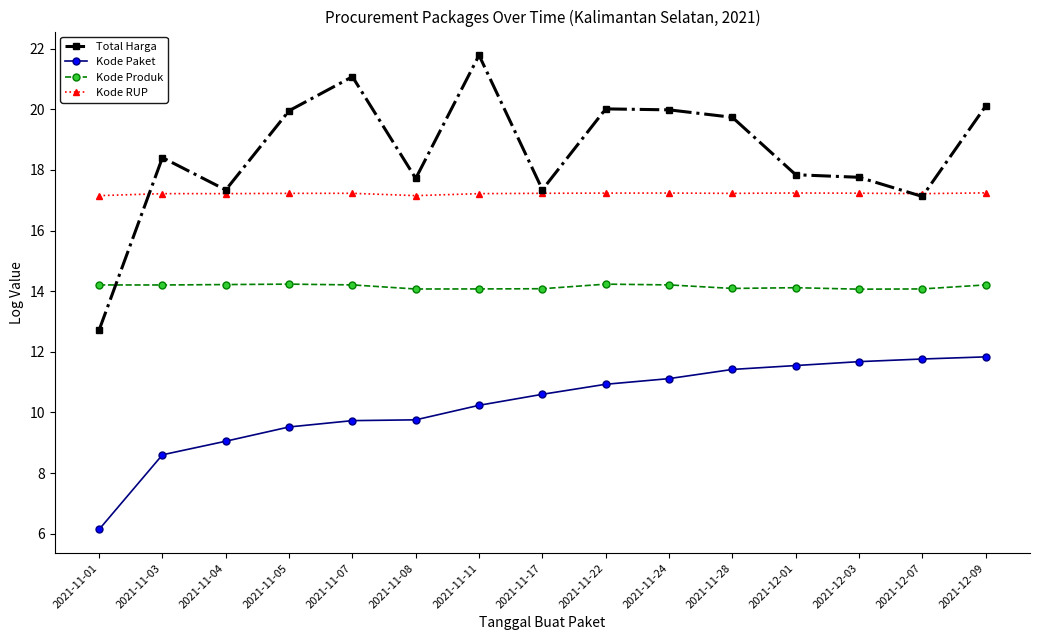

The Kode RUP series shows 17.2 at 2021-11-11. True or false?

True